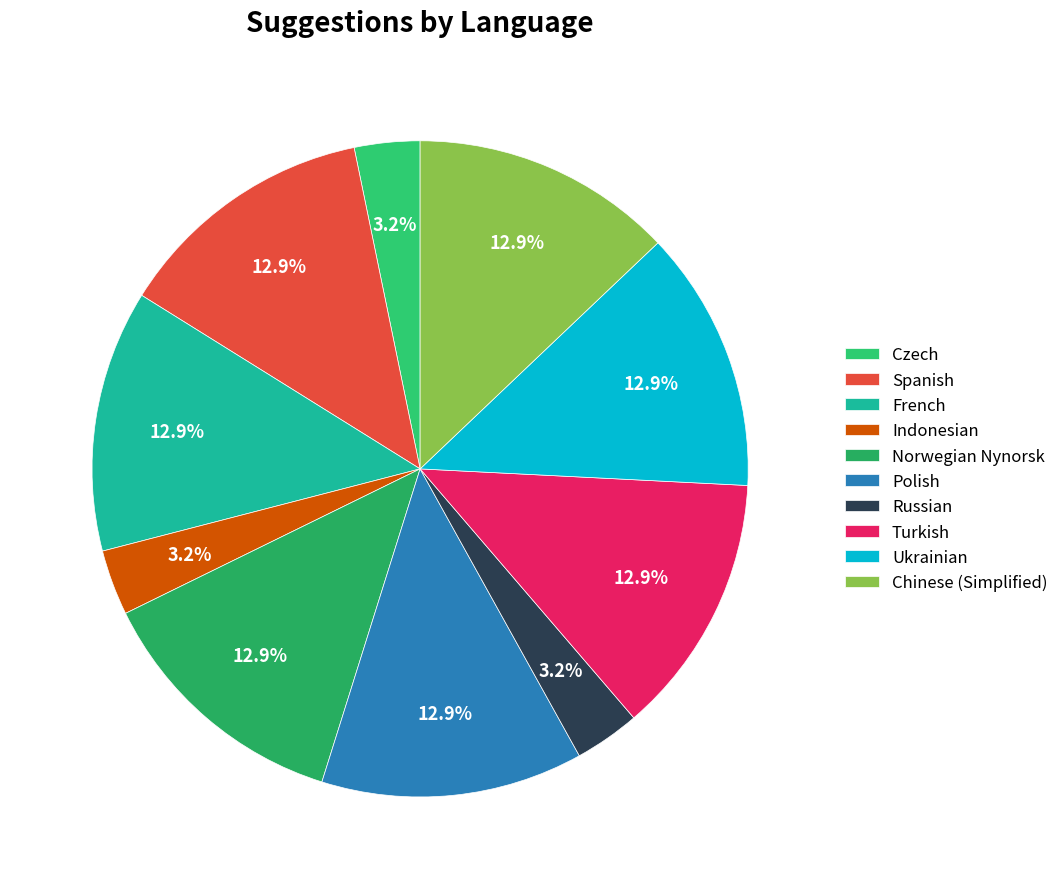

How many slices are in this pie chart?

10